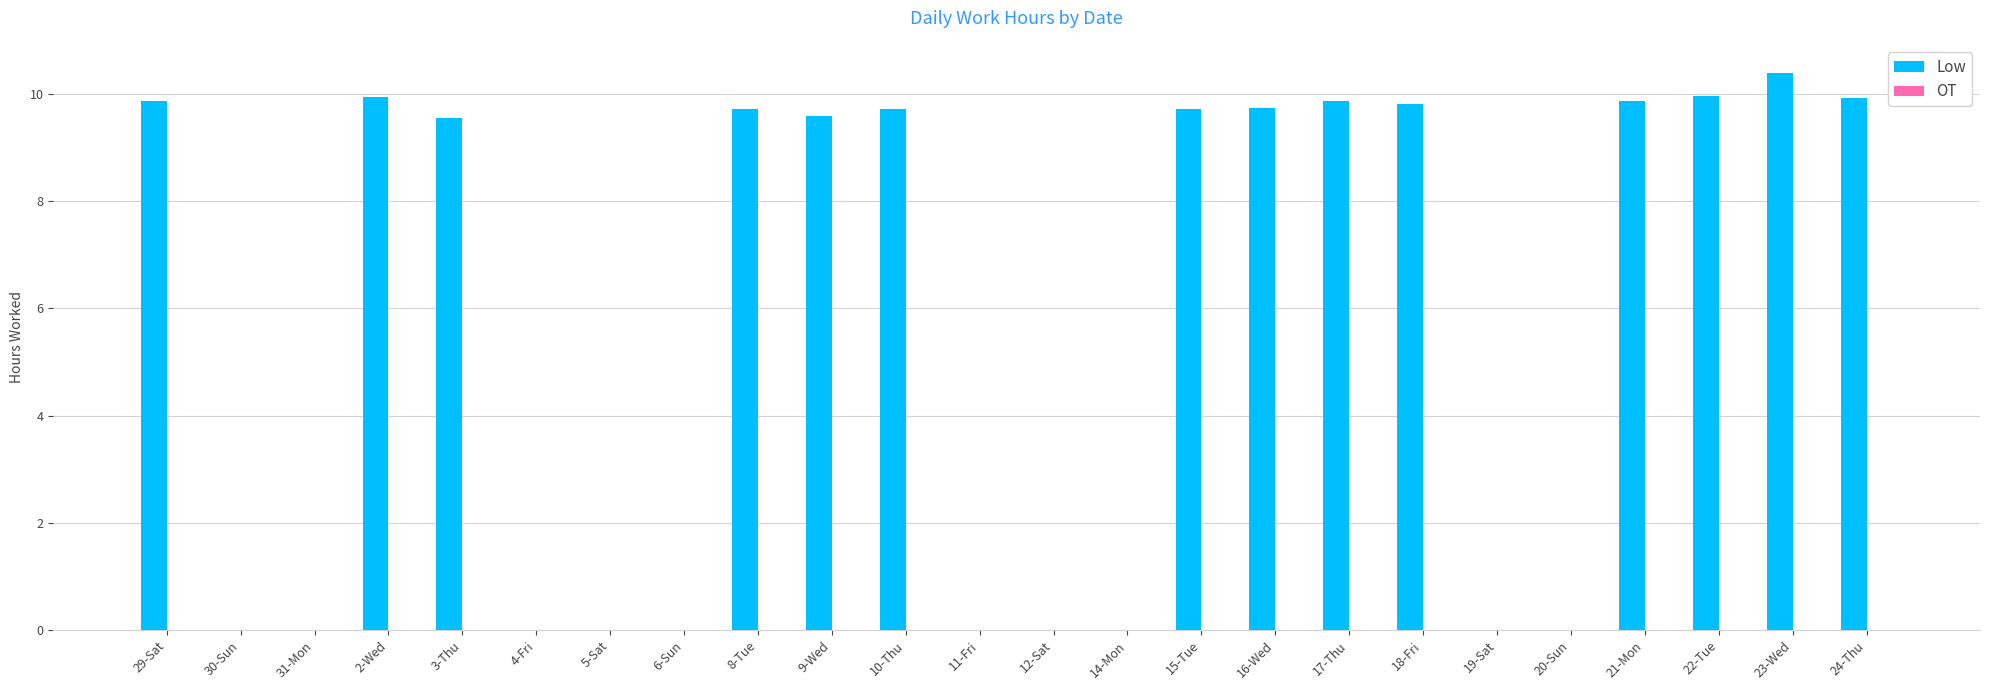

What is the sum of the values at 29-Sat and 18-Fri?

19.7